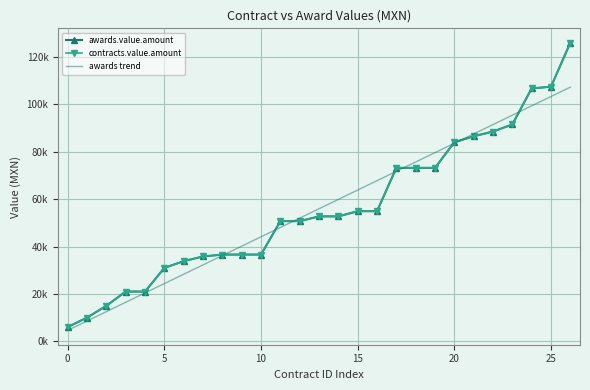

At how many categories does at least one series exceed 99622?

3